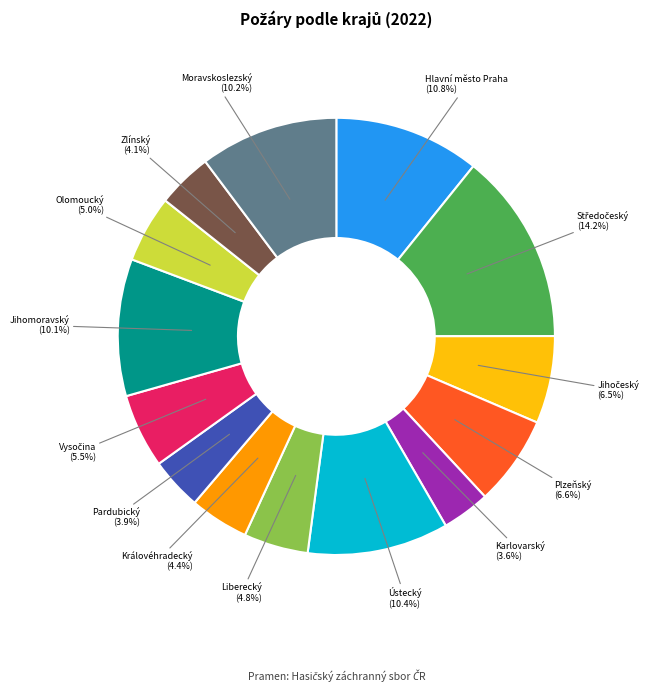

Count the number of slices in the pie.

14